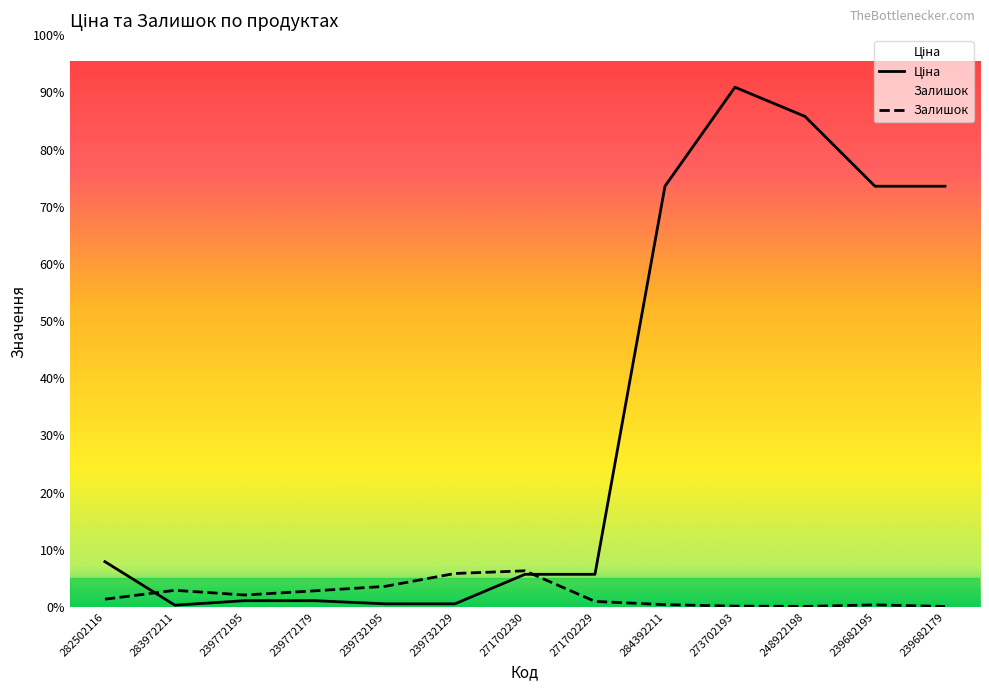

At which category does the chart reach its peak across all series?

273702193